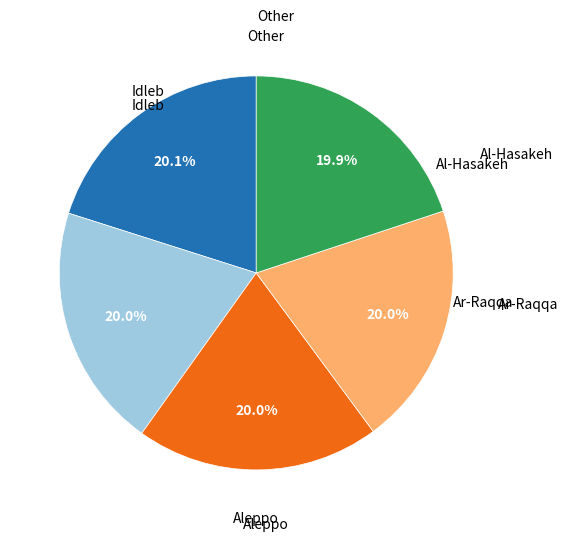

Is there a majority slice in this chart?

No